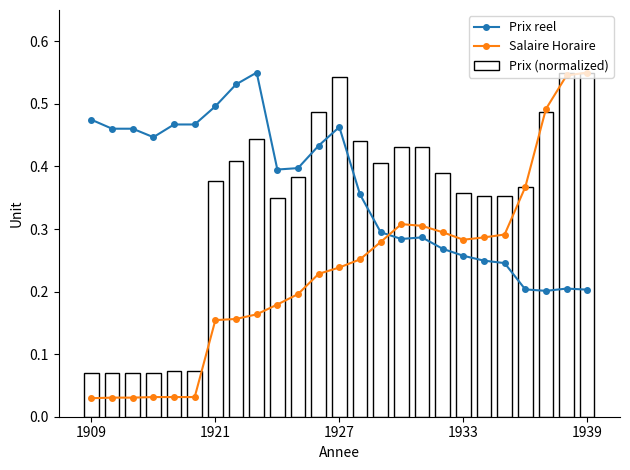

What is the sum of all Salaire Horaire values?

5.8